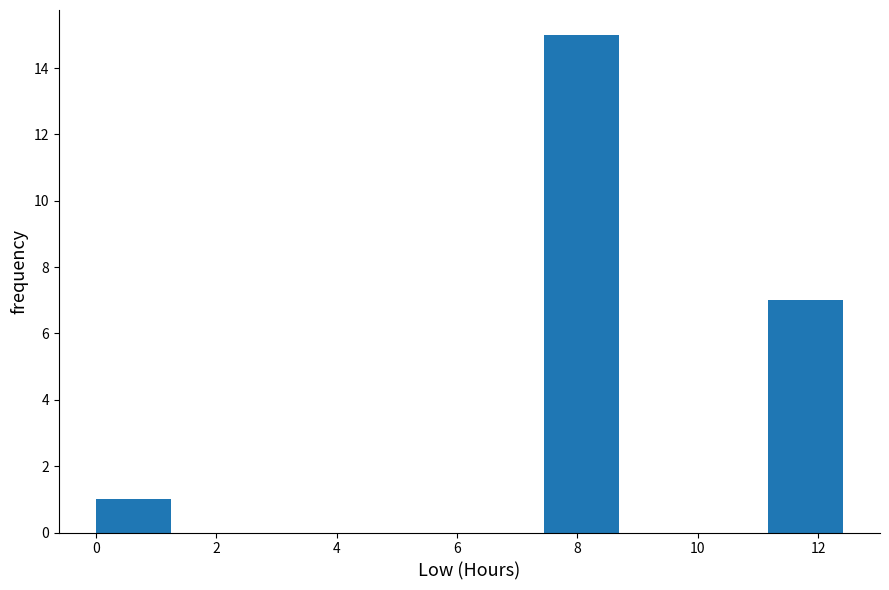

What is the height of the bar covering 7.4 to 8.6 on the x-axis? Neither the bar edges nor the heights are printed on the chart, so give them approximately, as read against the axes.

15